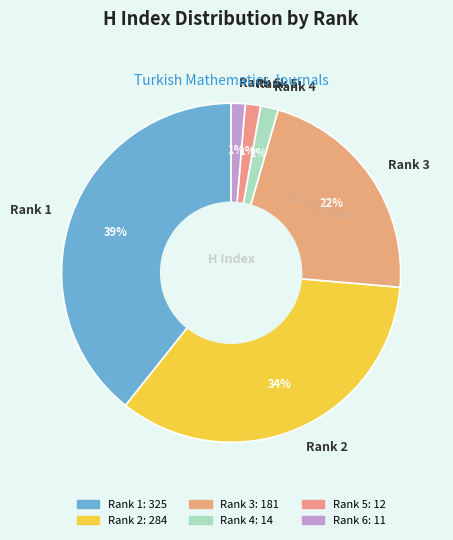

What percentage is the Rank 5 slice, to the nearest percent?

1%